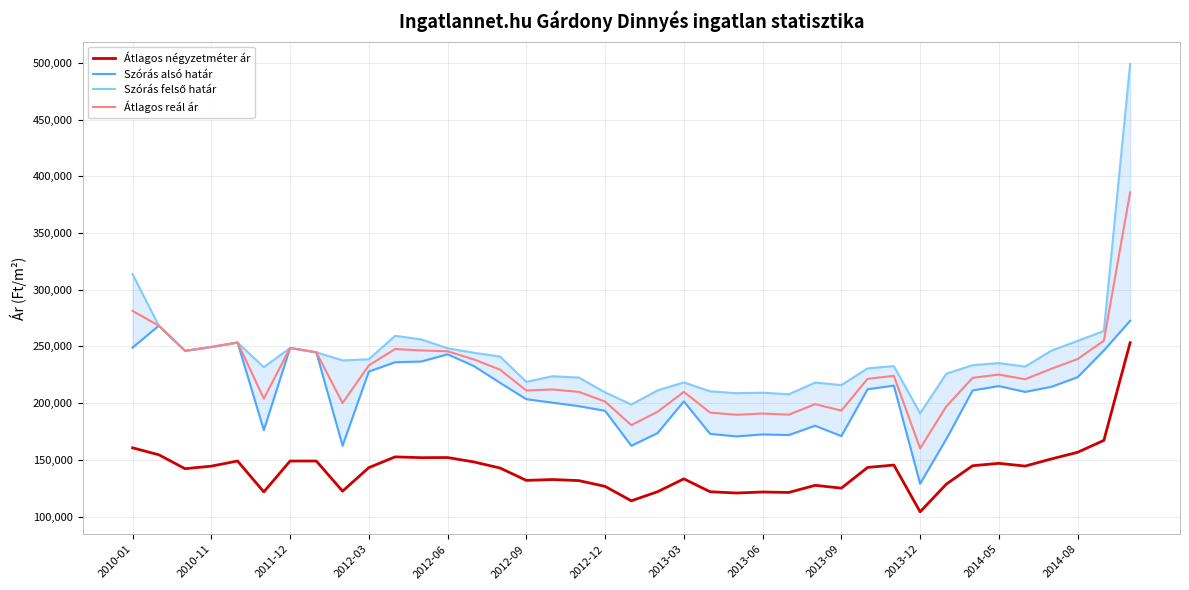

True or false: Átlagos reál ár and Átlagos négyzetméter ár intersect in this chart.

False